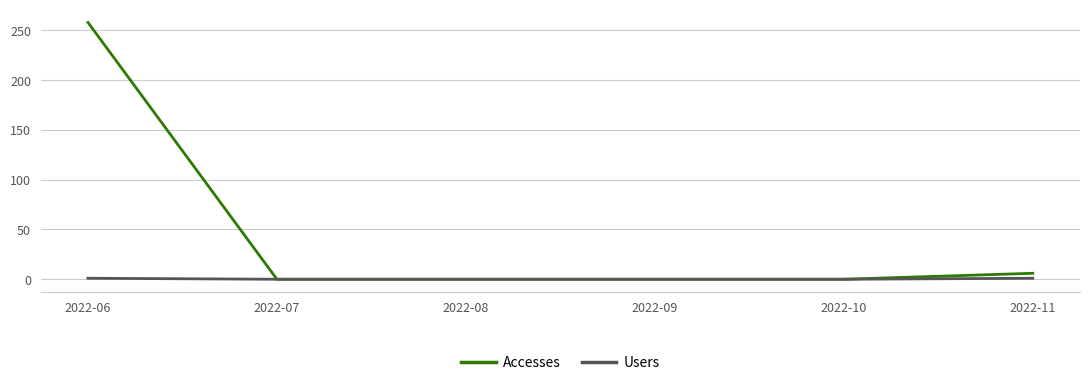

At how many categories does at least one series exceed 160?

1